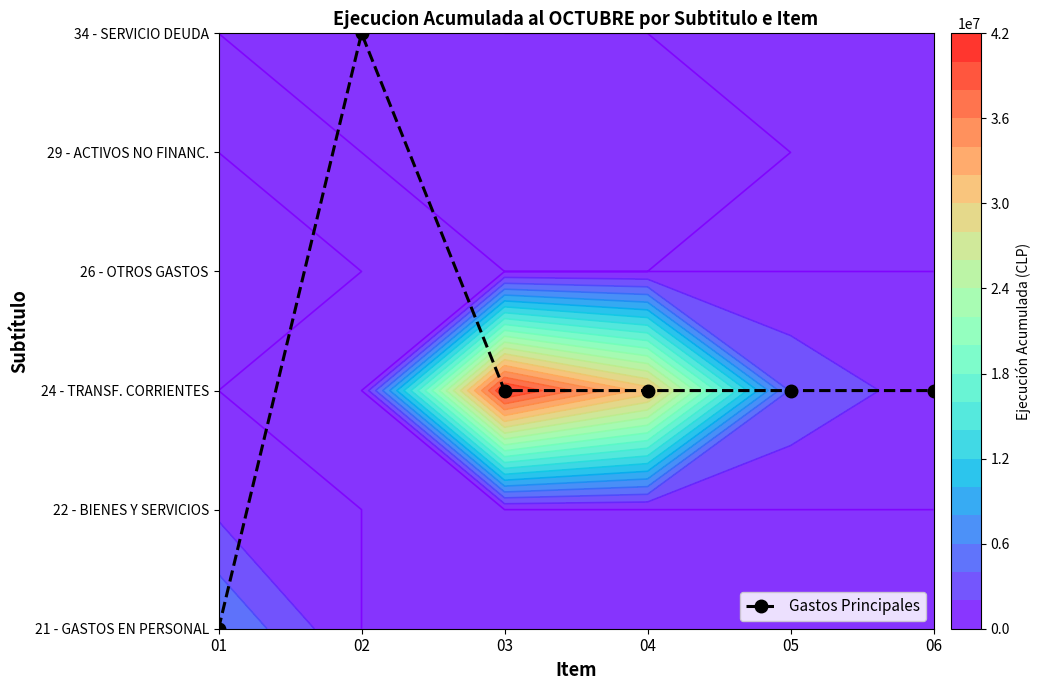

List the labels in order of value, largest first.

02, 03, 04, 05, 06, 01